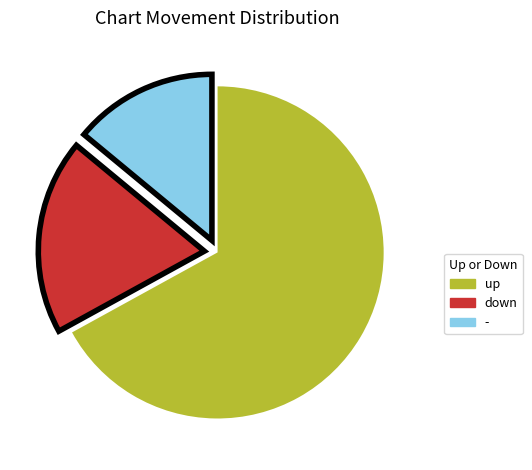

Rank the categories by value from lowest to highest.

-, down, up